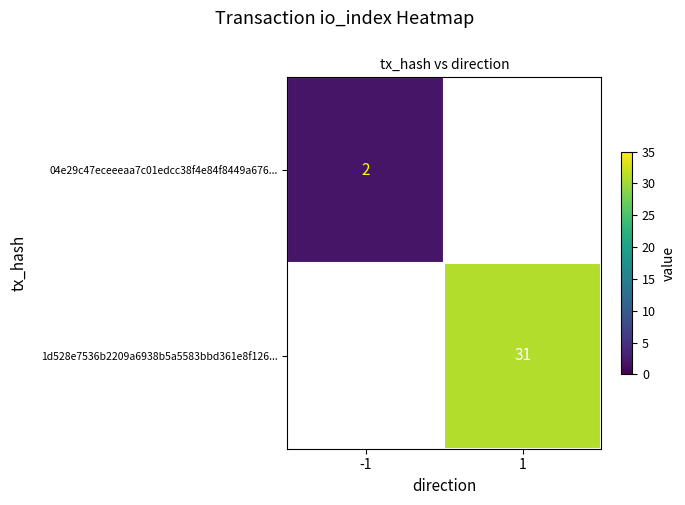

Is the value of 04e29c47eceeeaa7c01edcc38f4e84f8449a676... at -1 greater than the value of 1d528e7536b2209a6938b5a5583bbd361e8f126... at 1?

No